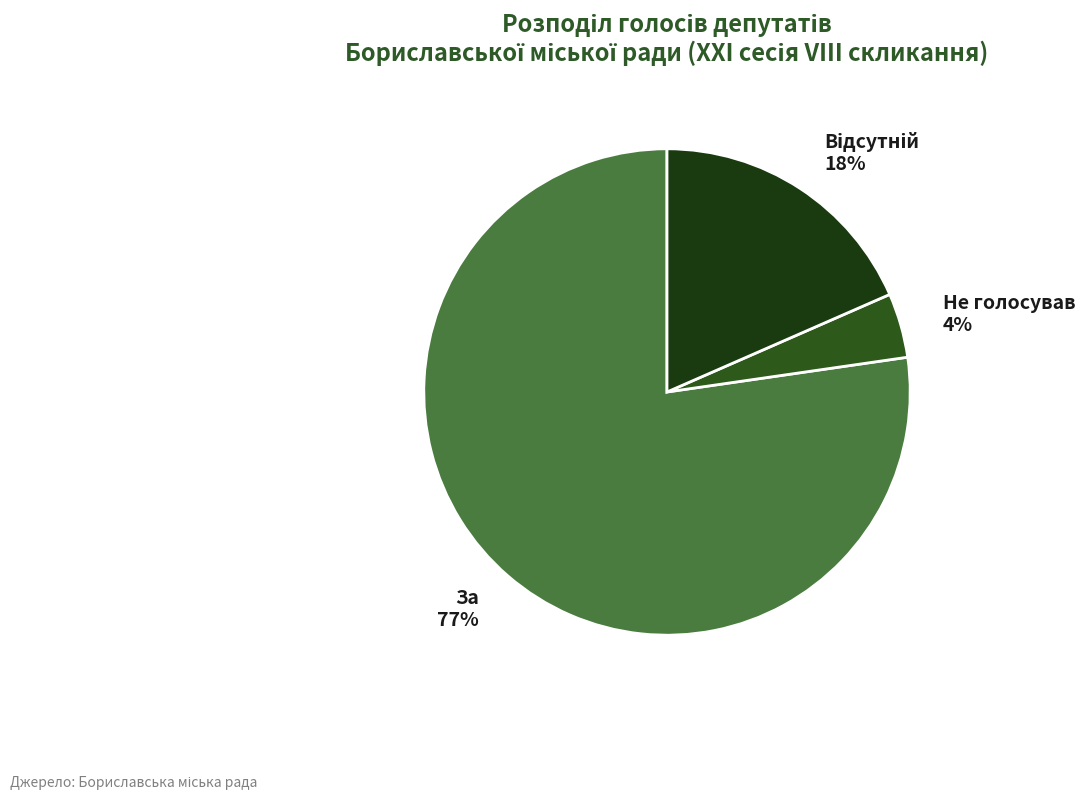

What is the largest slice in the pie chart?

За